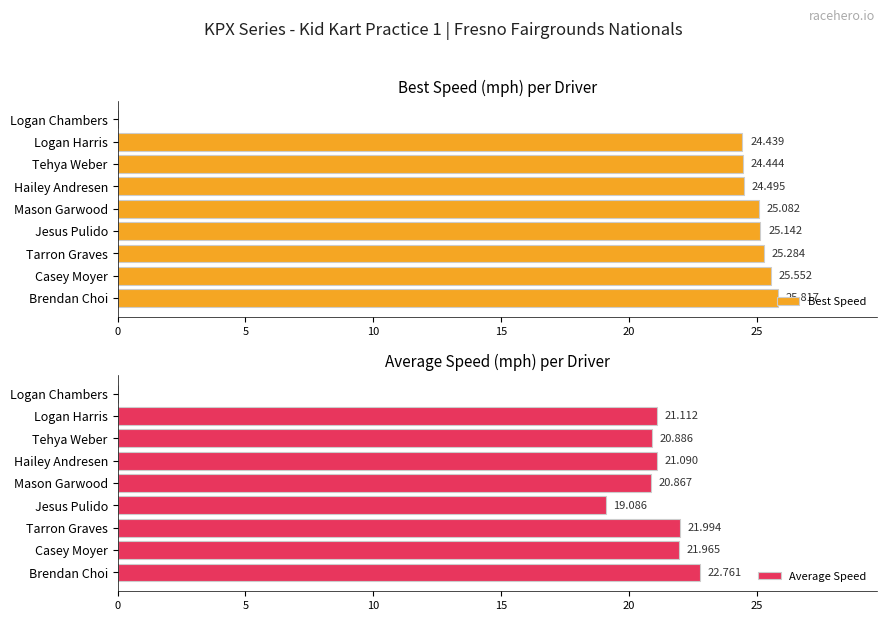

What is the difference between the maximum and minimum values in the Best Speed series?

25.8